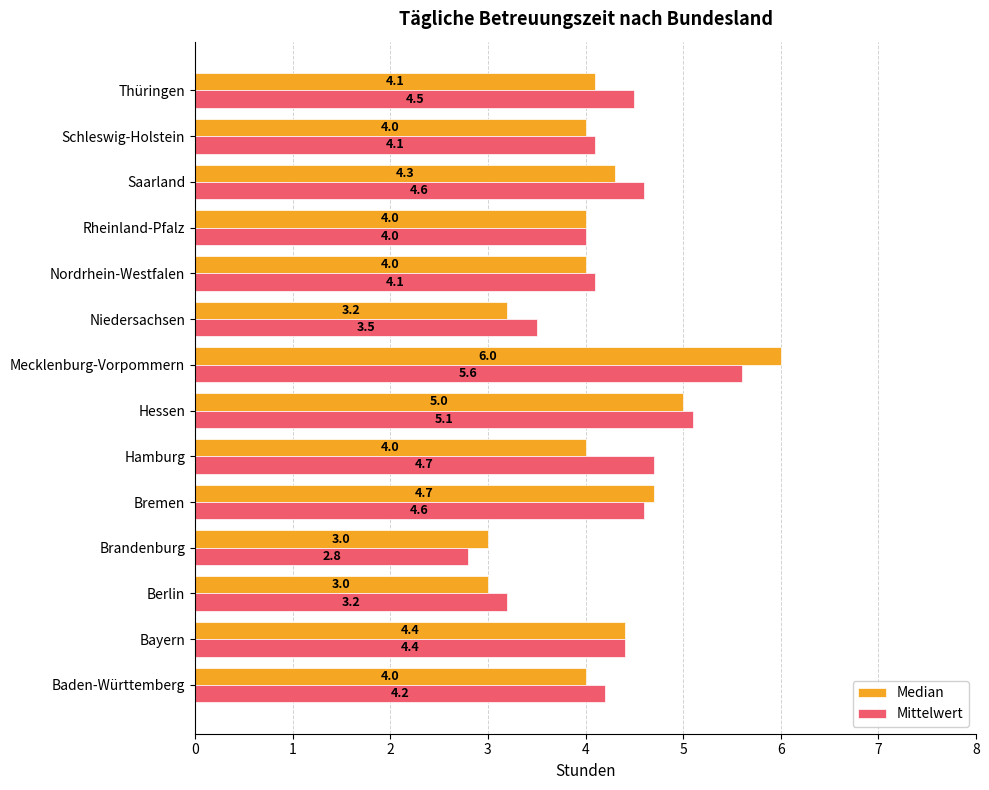

Which series has the largest range (max minus min)?

Median